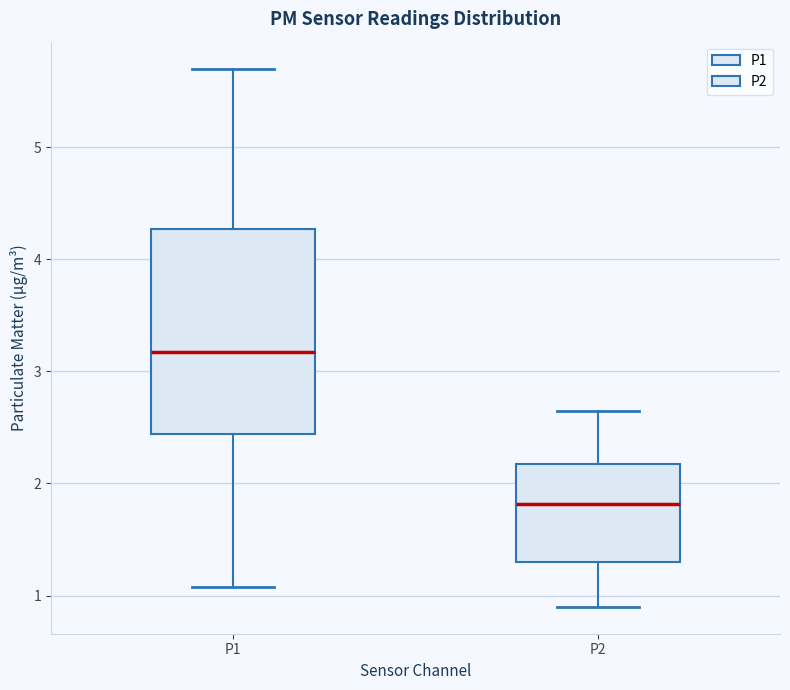

Reading left to right, transcribe this box plot: for each box, give where its median line is, the range the box spans, and where its two whiskers end, as read against the y-axis. The values are not printed on the chart, so give them approximately, as read against the axis.

P1: median 3.2, box 2.4 to 4.3, whiskers 1.1 to 5.7
P2: median 1.8, box 1.3 to 2.2, whiskers 0.9 to 2.7